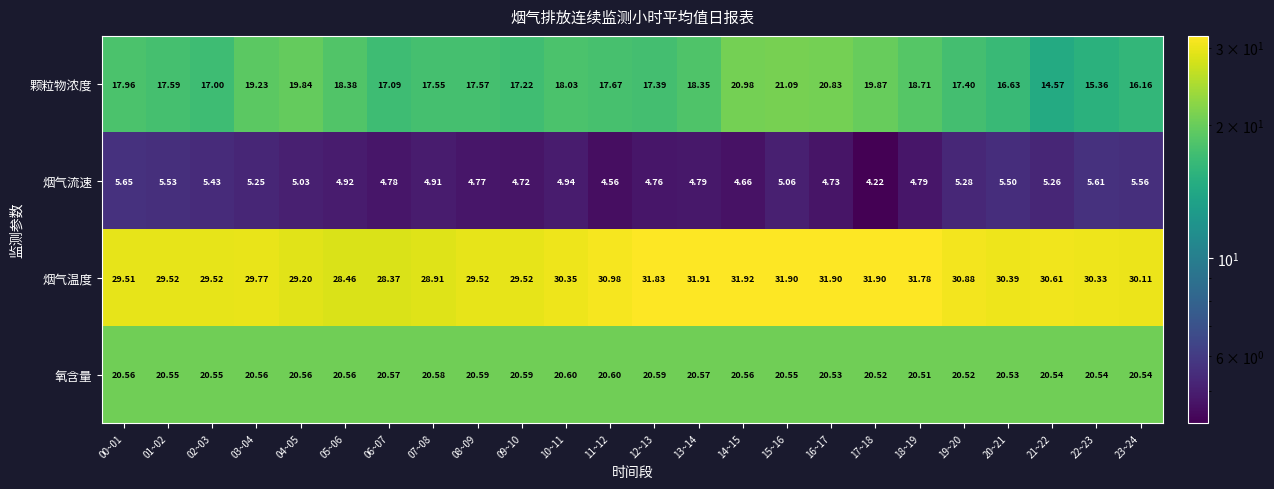

What is the maximum value shown in the chart?

31.9